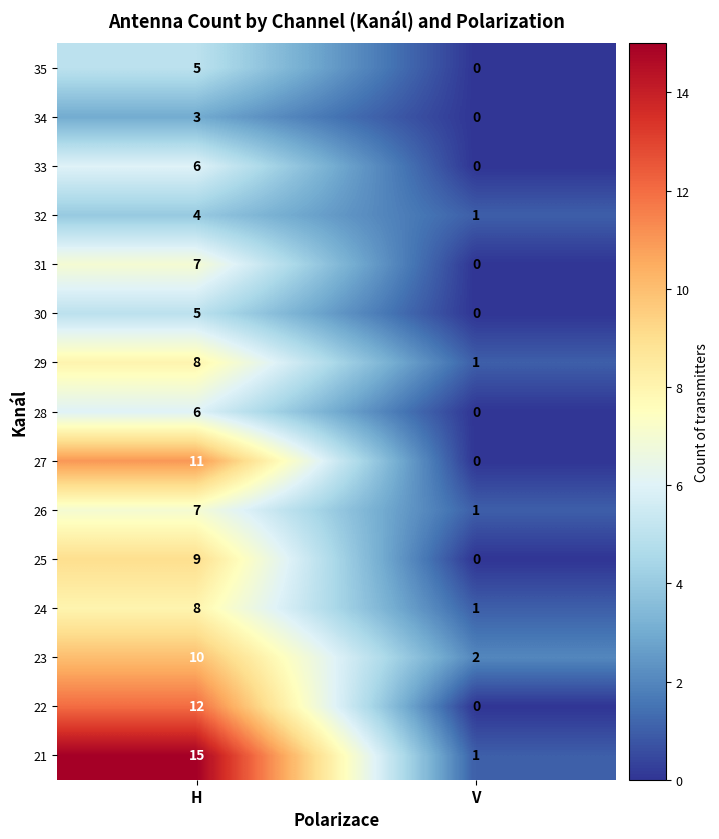

Reading left to right, what are all the values shown in this chart?

35: 5	0
34: 3	0
33: 6	0
32: 4	1
31: 7	0
30: 5	0
29: 8	1
28: 6	0
27: 11	0
26: 7	1
25: 9	0
24: 8	1
23: 10	2
22: 12	0
21: 15	1